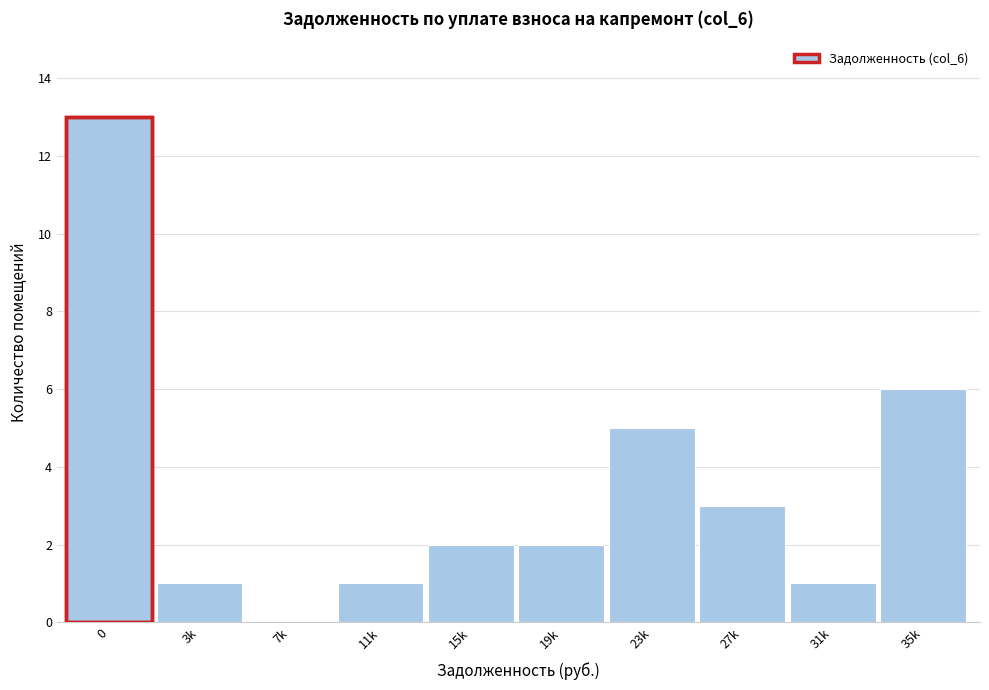

Reading left to right, what are all the values shown in this chart?

0=13	3k=1	7k=0	11k=1	15k=2	19k=2	23k=5	27k=3	31k=1	35k=6